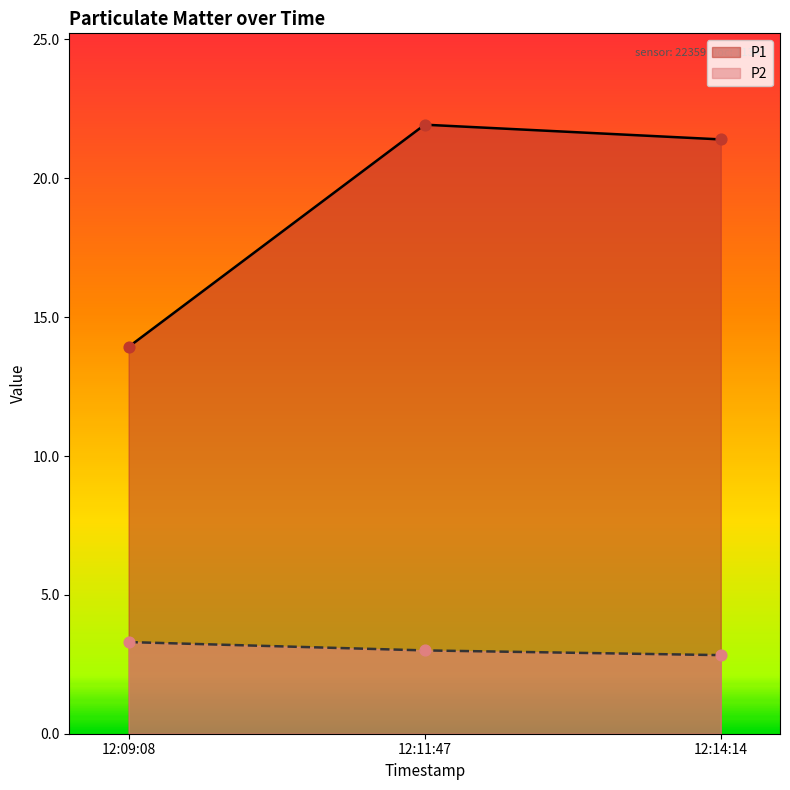

Which series contains the highest Y value?

P1